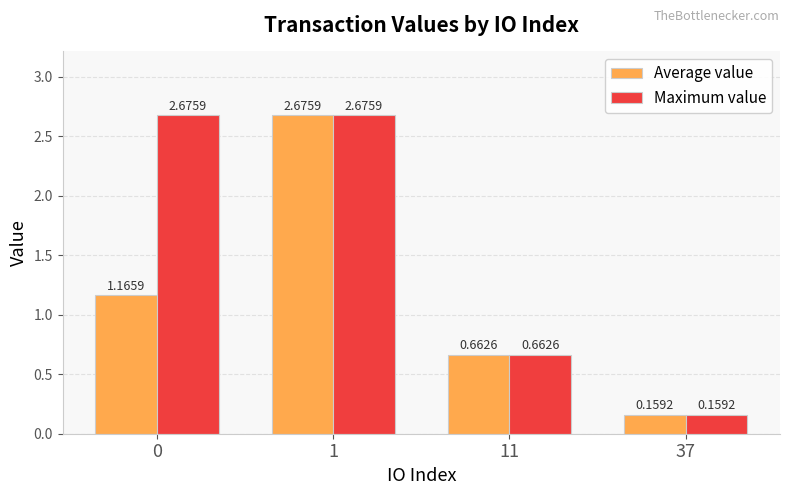

List the series in order of their overall mean, lowest first.

Average value, Maximum value